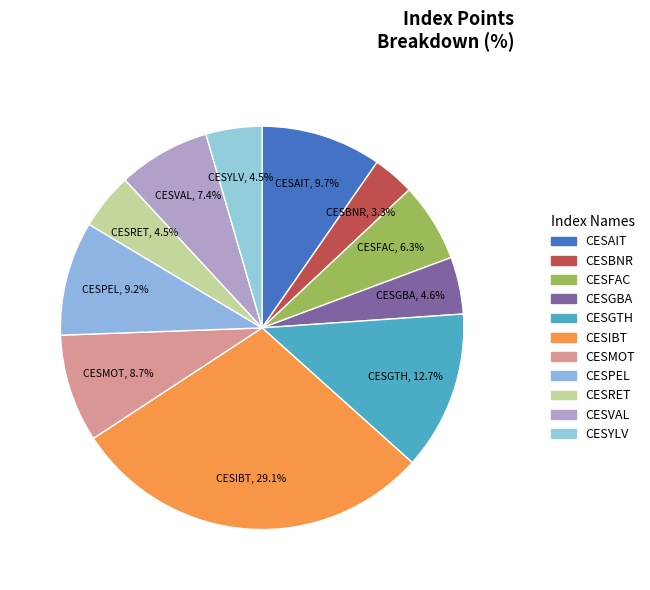

Between CESMOT and CESBNR, which is larger?

CESMOT